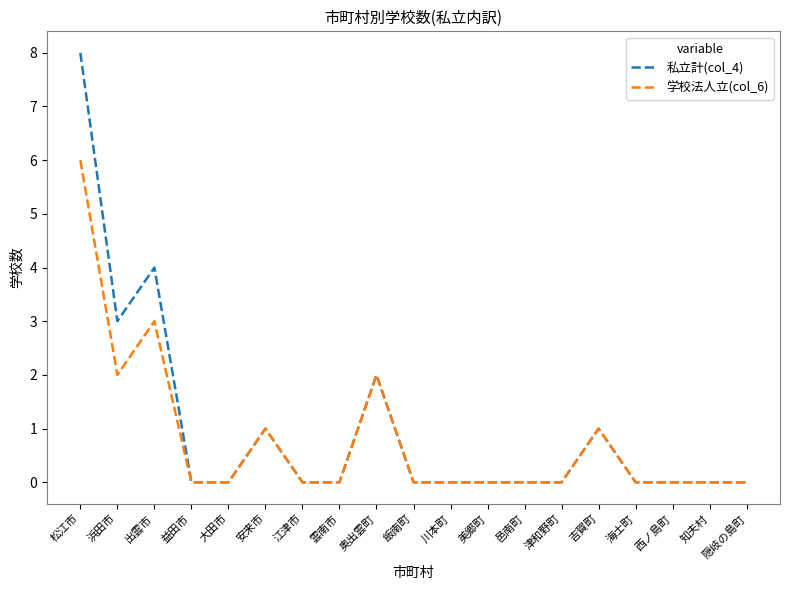

Is the value of 私立計(col_4) at 川本町 greater than the value of 学校法人立(col_6) at 吉賀町?

No